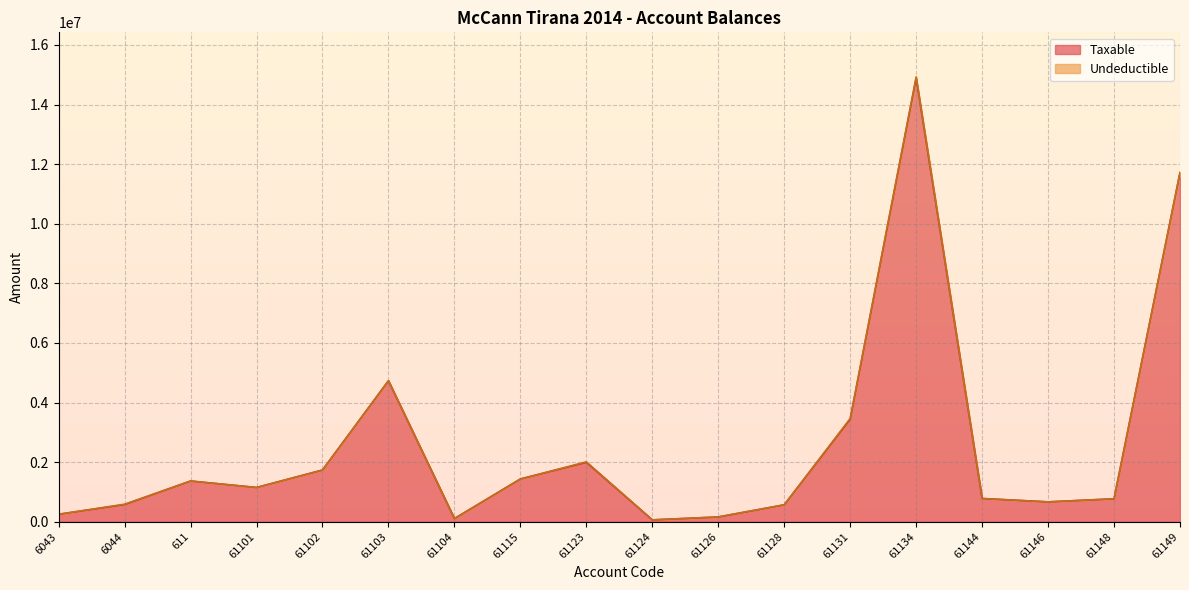

What is the difference between the values at 61146 and 61103?

4065061.4